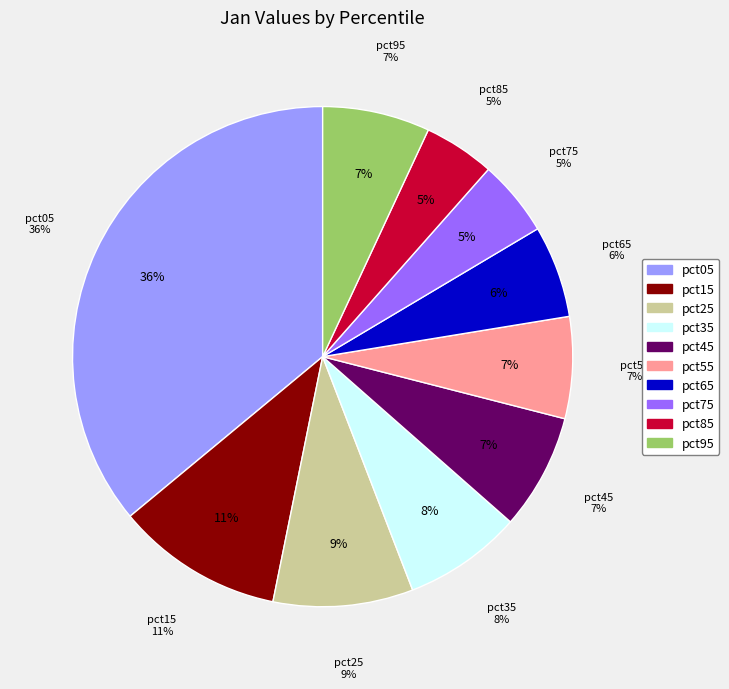

Do pct25 and pct95 together represent more than half of the pie?

No